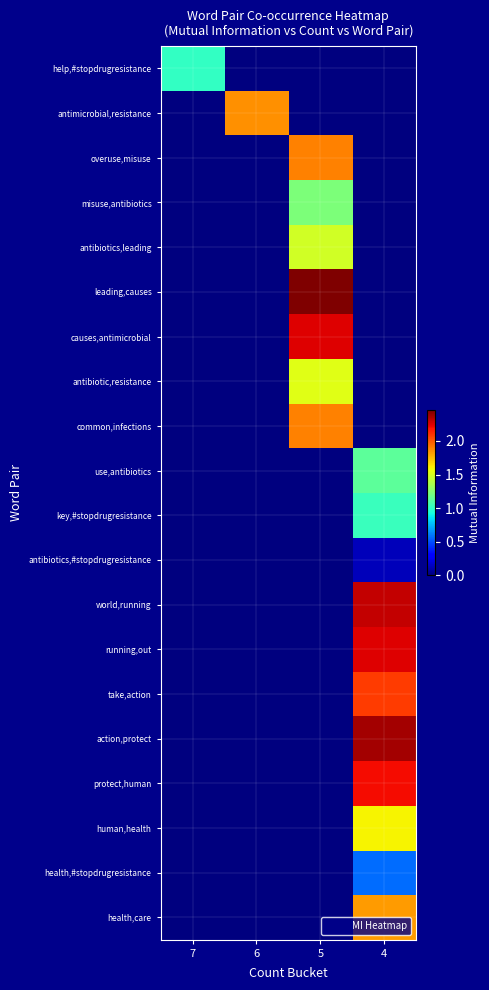

Which series has the largest range (max minus min)?

row_5